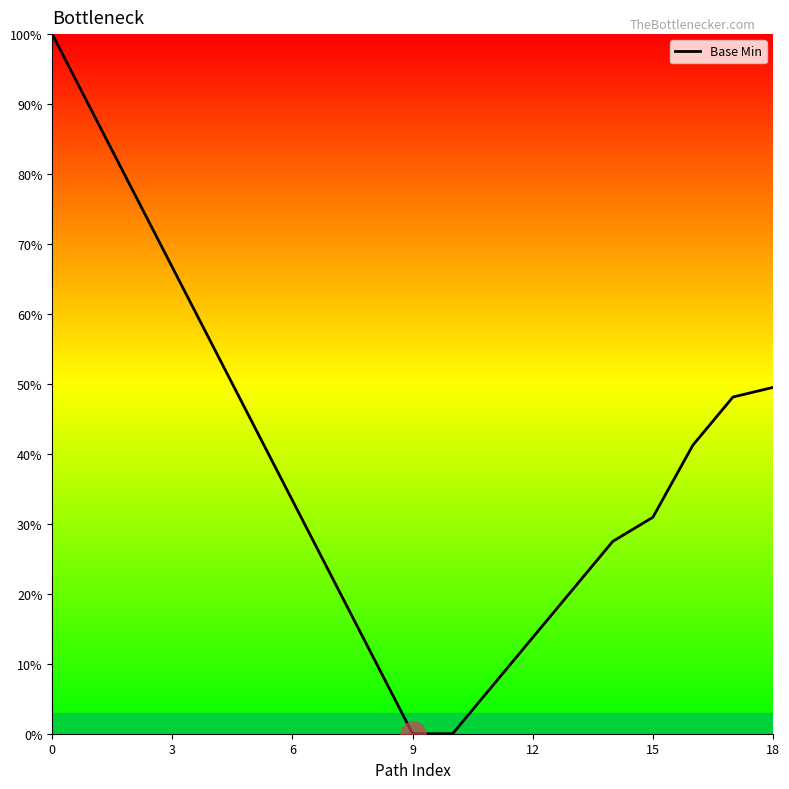

How many lines are shown in the chart?

1